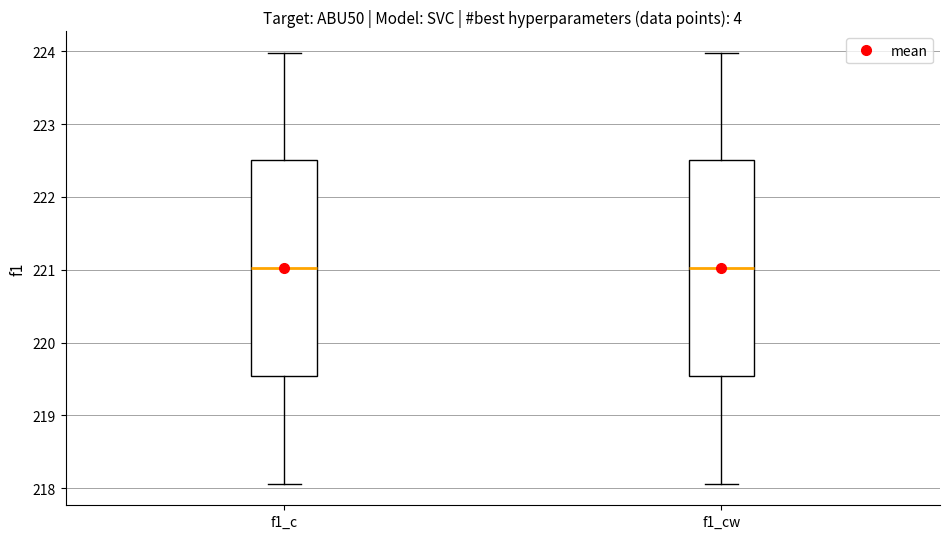

Reading left to right, transcribe this box plot: for each box, give where its median line is, the range the box spans, and where its two whiskers end, as read against the y-axis. The values are not printed on the chart, so give them approximately, as read against the axis.

f1_c: median 221.0, box 219.5 to 222.5, whiskers 218.1 to 224.0
f1_cw: median 221.0, box 219.5 to 222.5, whiskers 218.1 to 224.0